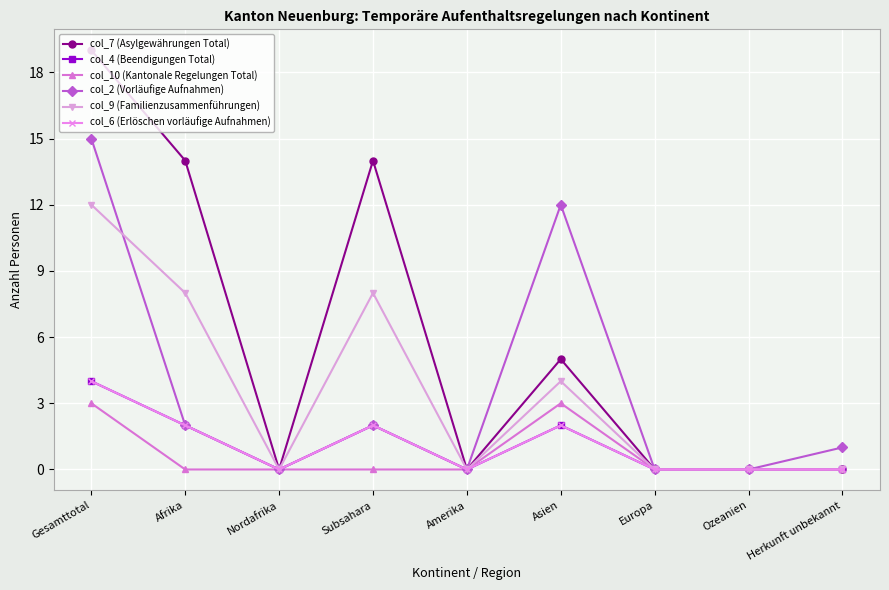

What is the highest value of the col_10 (Kantonale Regelungen Total) series?

3